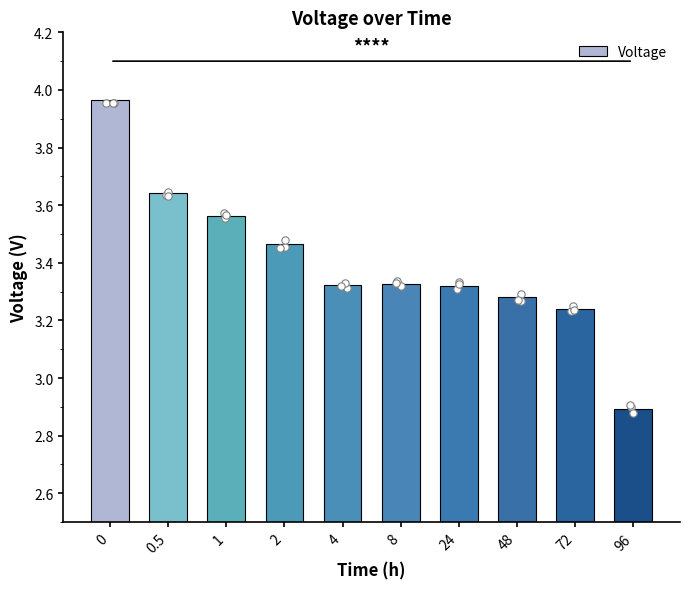

What is the change in value from 1 to 24?

-0.2